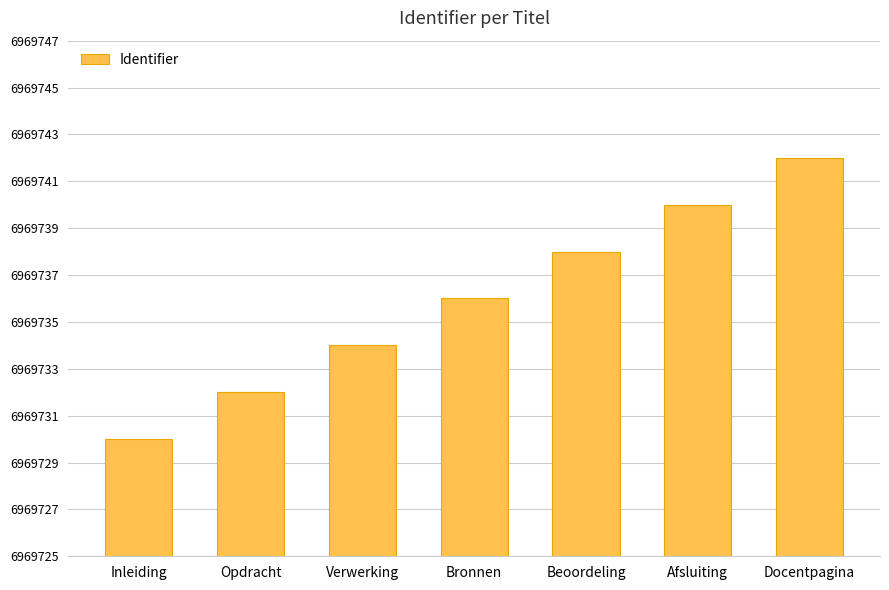

Which has a higher value, Docentpagina or Inleiding?

Docentpagina